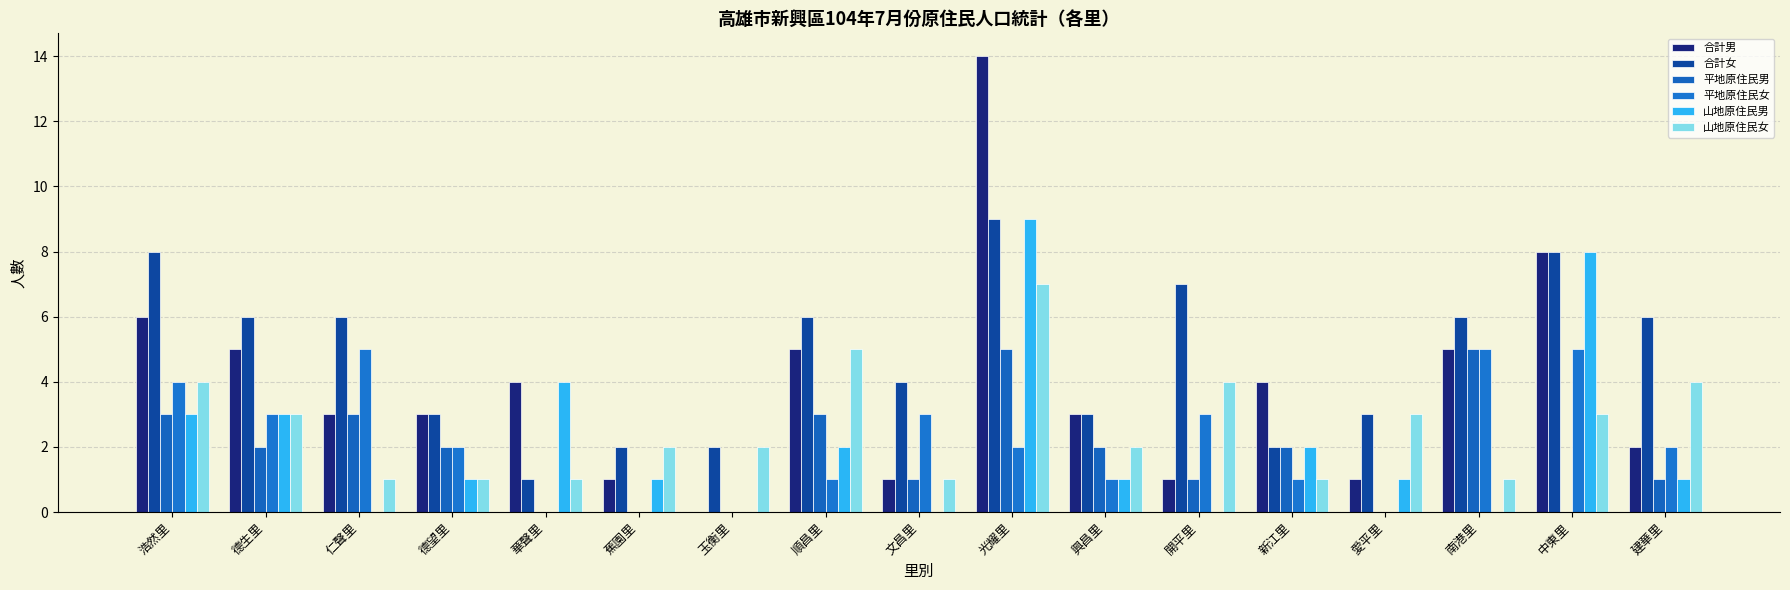

Between 華聲里 and 文昌里, which is larger?

華聲里